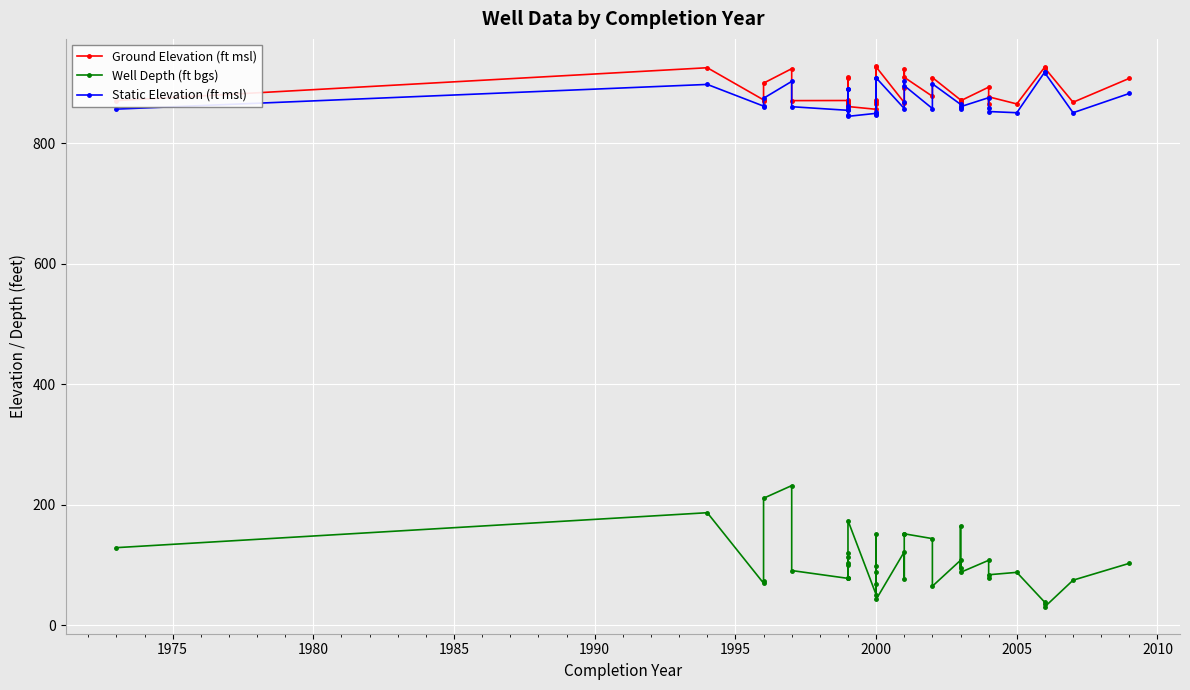

Rank the series at 2005 from lowest to highest value.

Well Depth (ft bgs), Static Elevation (ft msl), Ground Elevation (ft msl)